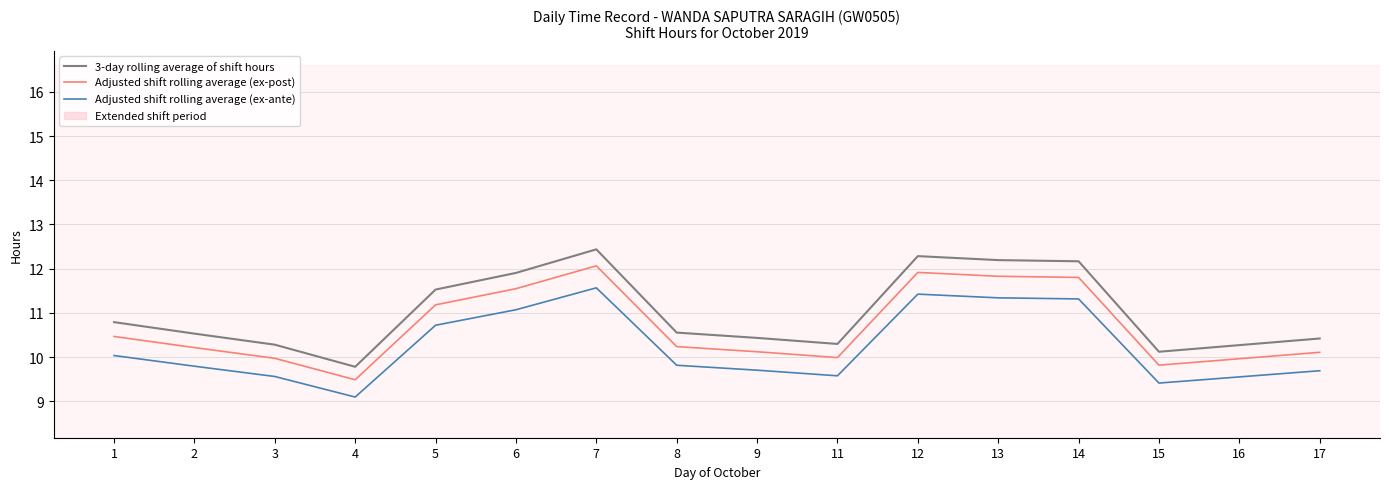

List the series in order of their peak value, highest first.

3-day rolling average of shift hours, Adjusted shift rolling average (ex-post), Adjusted shift rolling average (ex-ante)